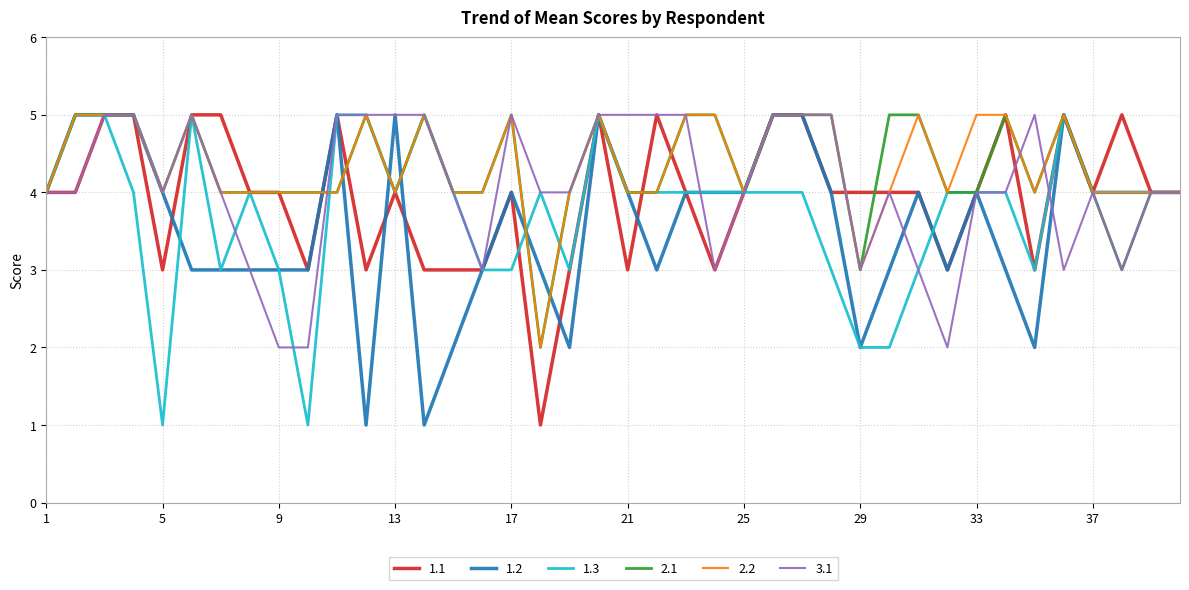

Does the chart display data point markers on the line(s)?

No